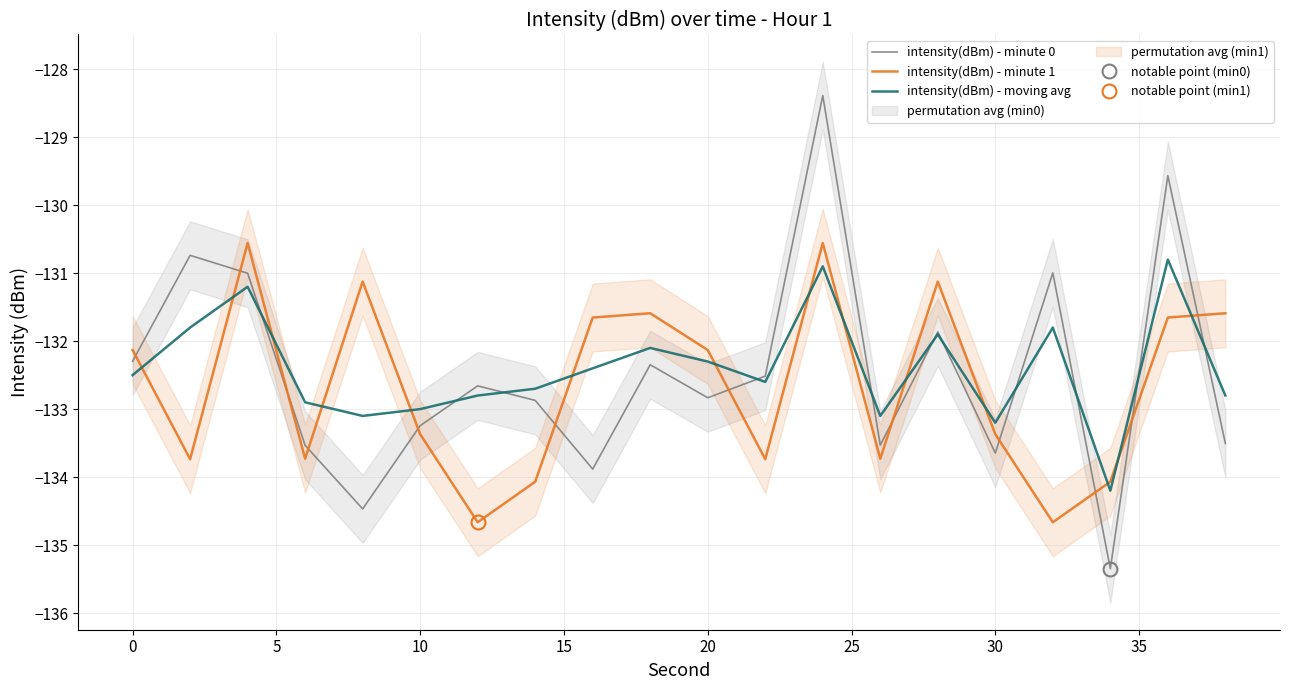

Reading right to left, what are all the values shown in this chart?

intensity(dBm) - minute 0: -133.5	-129.6	-135.3	-131.0	-133.6	-131.9	-133.5	-128.4	-132.5	-132.8	-132.3	-133.9	-132.9	-132.7	-133.2	-134.5	-133.5	-131.0	-130.7	-132.3
intensity(dBm) - minute 1: -131.6	-131.7	-134.1	-134.7	-133.4	-131.1	-133.7	-130.6	-133.7	-132.1	-131.6	-131.7	-134.1	-134.7	-133.4	-131.1	-133.7	-130.6	-133.7	-132.1
intensity(dBm) - moving avg: -132.8	-130.8	-134.2	-131.8	-133.2	-131.9	-133.1	-130.9	-132.6	-132.3	-132.1	-132.4	-132.7	-132.8	-133.0	-133.1	-132.9	-131.2	-131.8	-132.5